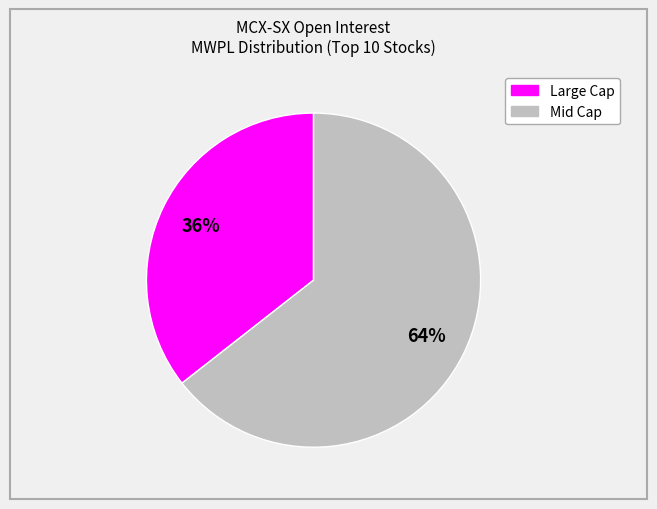

To the nearest percent, what is the average slice percentage?

50%